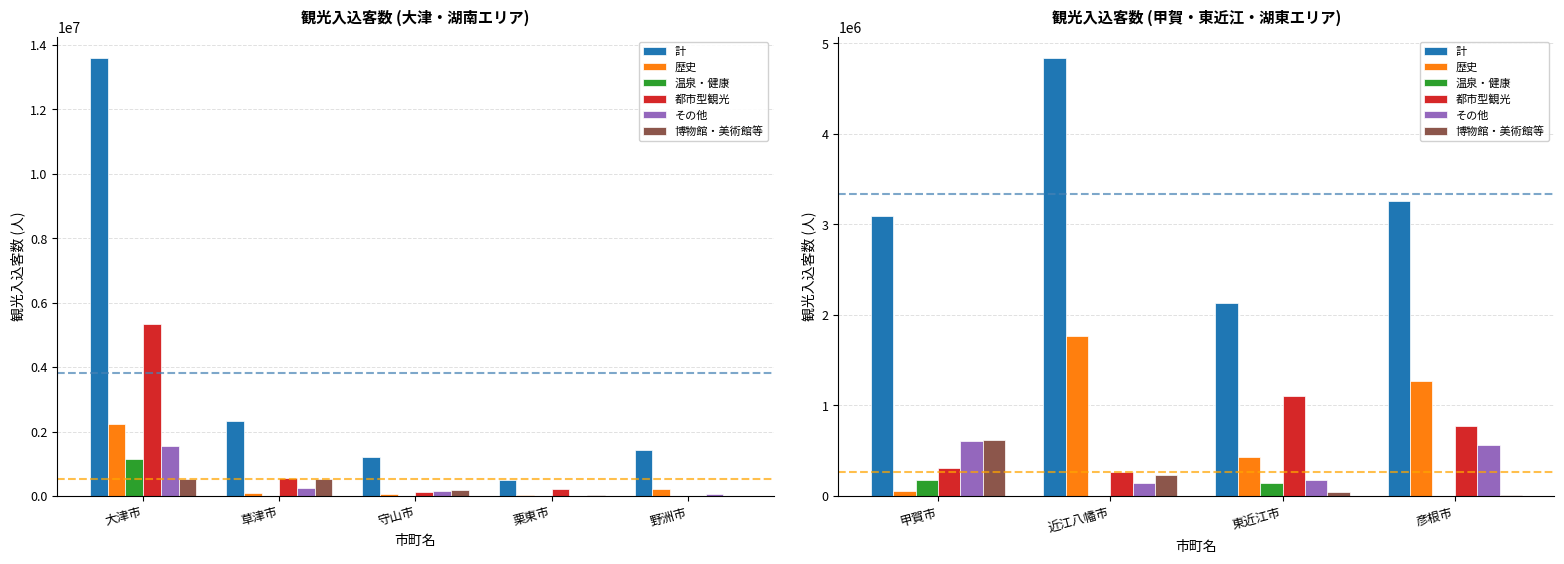

What is the label of the 4th bar from the left?

彦根市